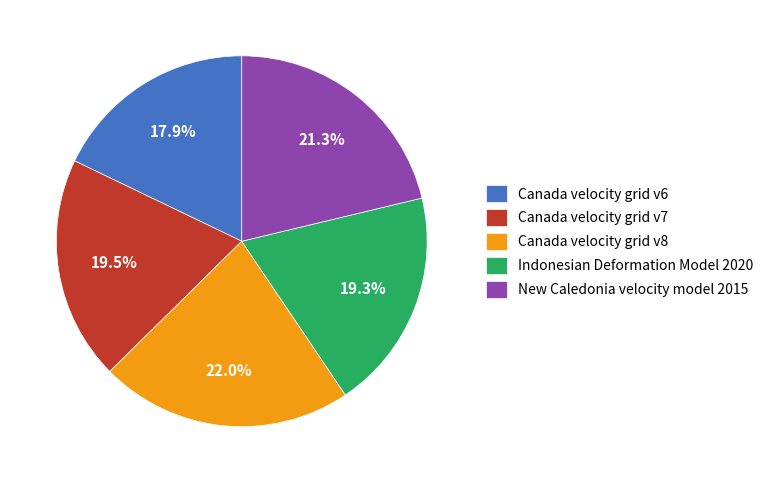

How many slices are in this pie chart?

5